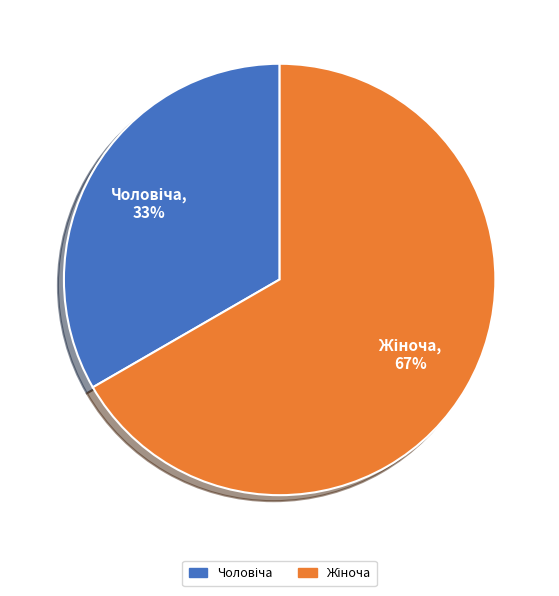

To the nearest percent, what is the average slice percentage?

50%